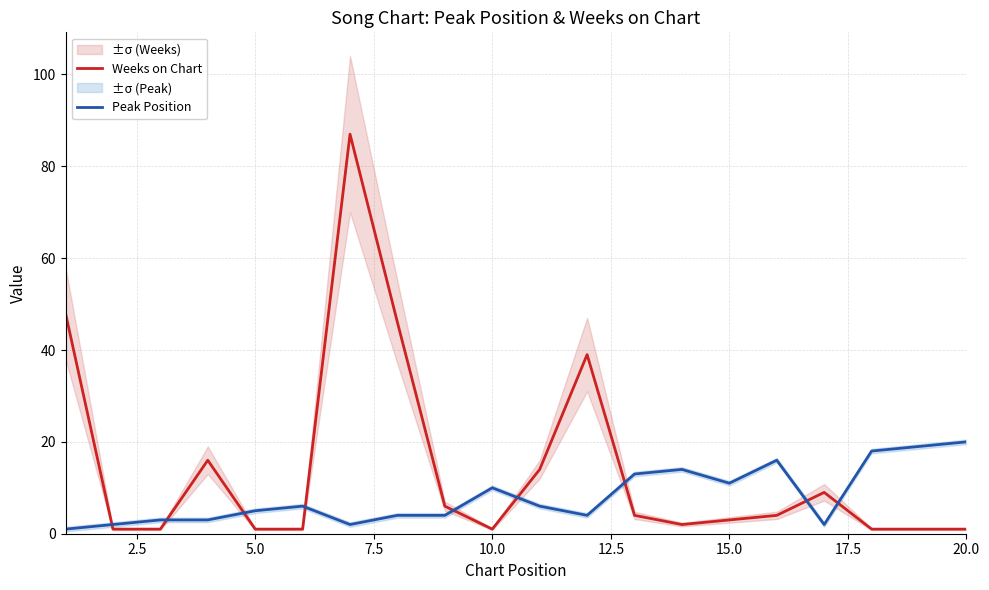

Is the value of Weeks on Chart at 15.0 greater than the value of Peak Position at 10.0?

No